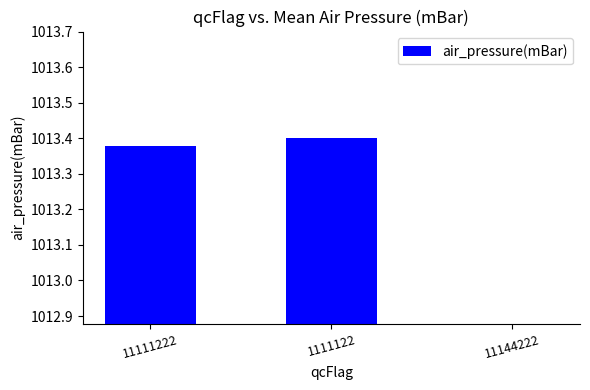

Reading left to right, extract all data points from this chart.

1013.4	1013.4	0.0